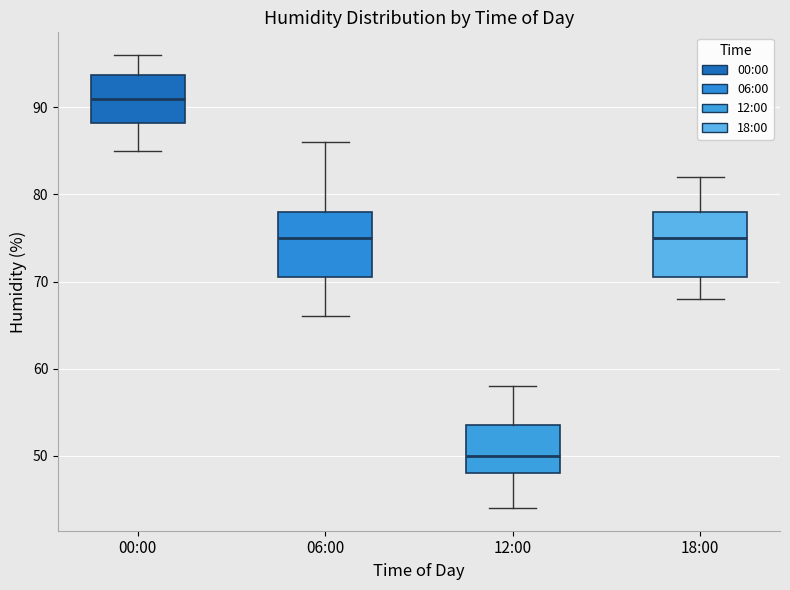

Where does the median line of the box for 18:00 sit on the y-axis? The values are not printed on the chart, so give them approximately, as read against the axis.

75